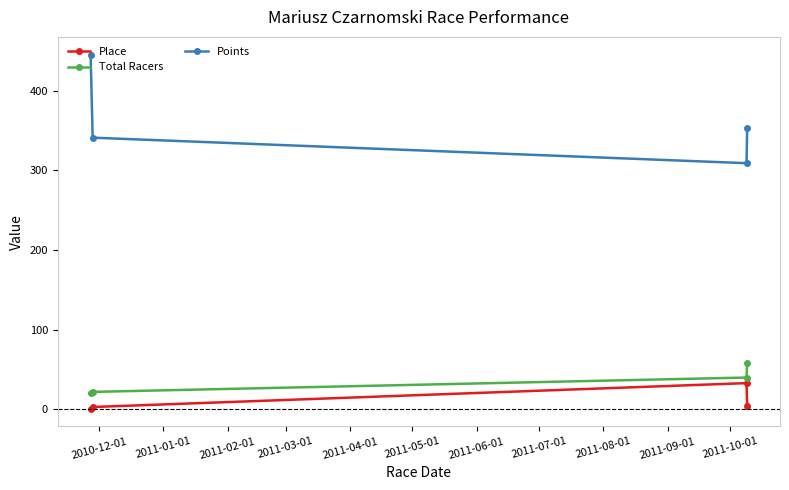

True or false: Points has more than 1 points higher than both neighbors.

False